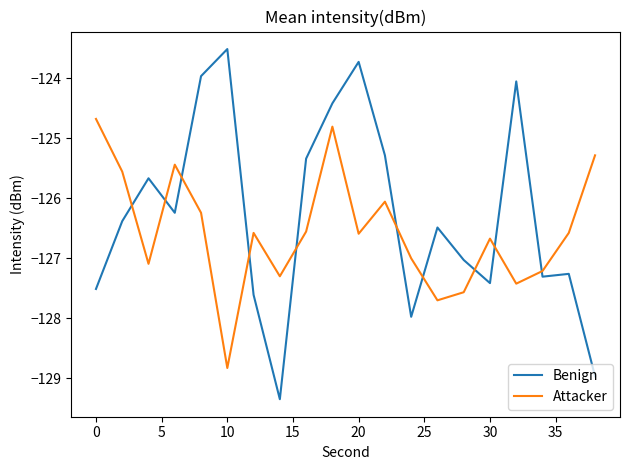

Which series has the largest range (max minus min)?

Benign